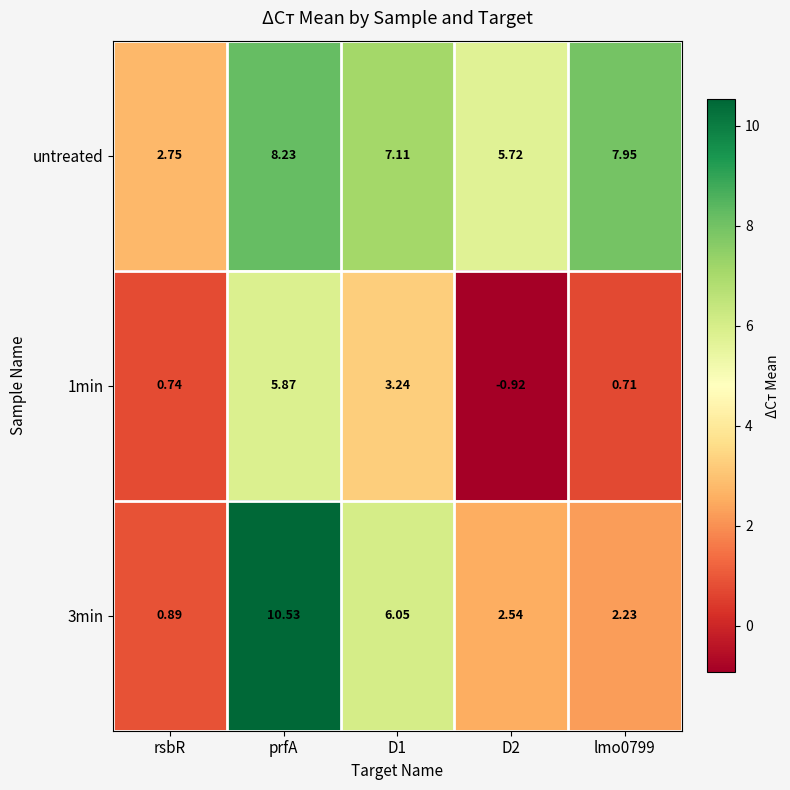

How many negative values does the 1min series have?

1